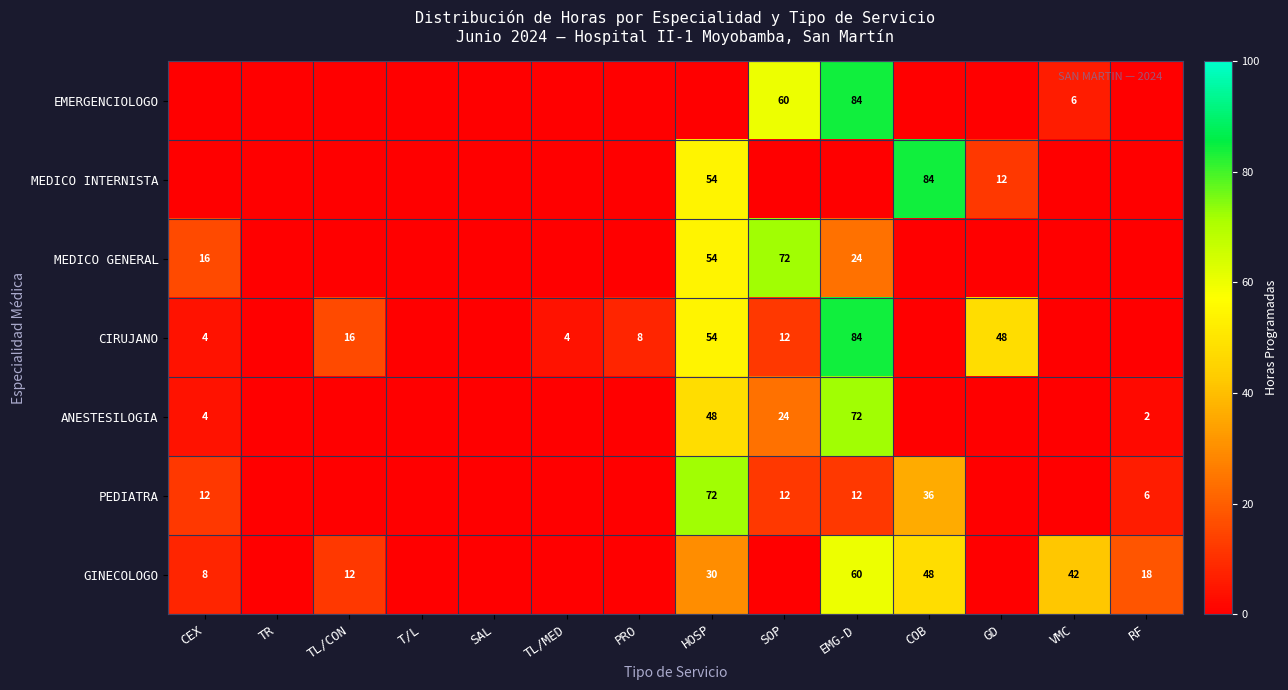

The MEDICO INTERNISTA series shows 24 at COB. True or false?

False